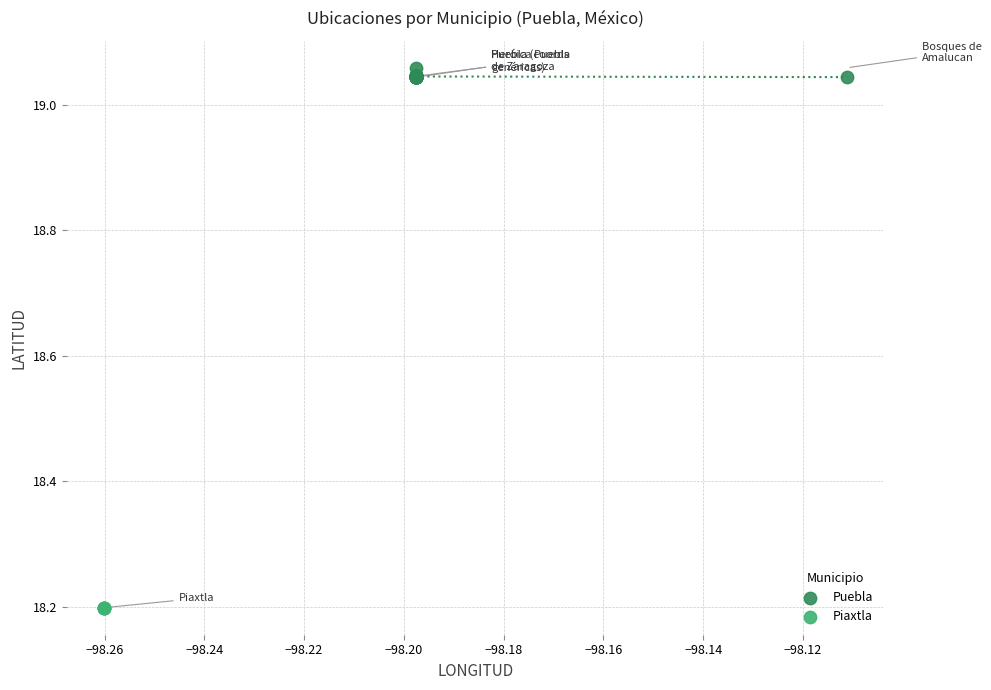

Which series reaches the maximum Y coordinate?

Puebla